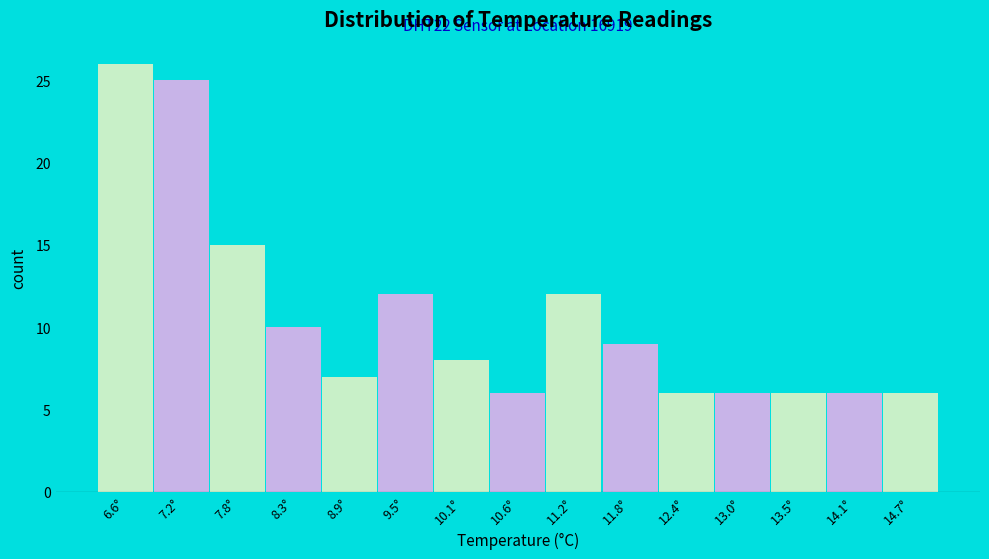

Which range on the x-axis has the tallest bar?

6.30 to 6.88